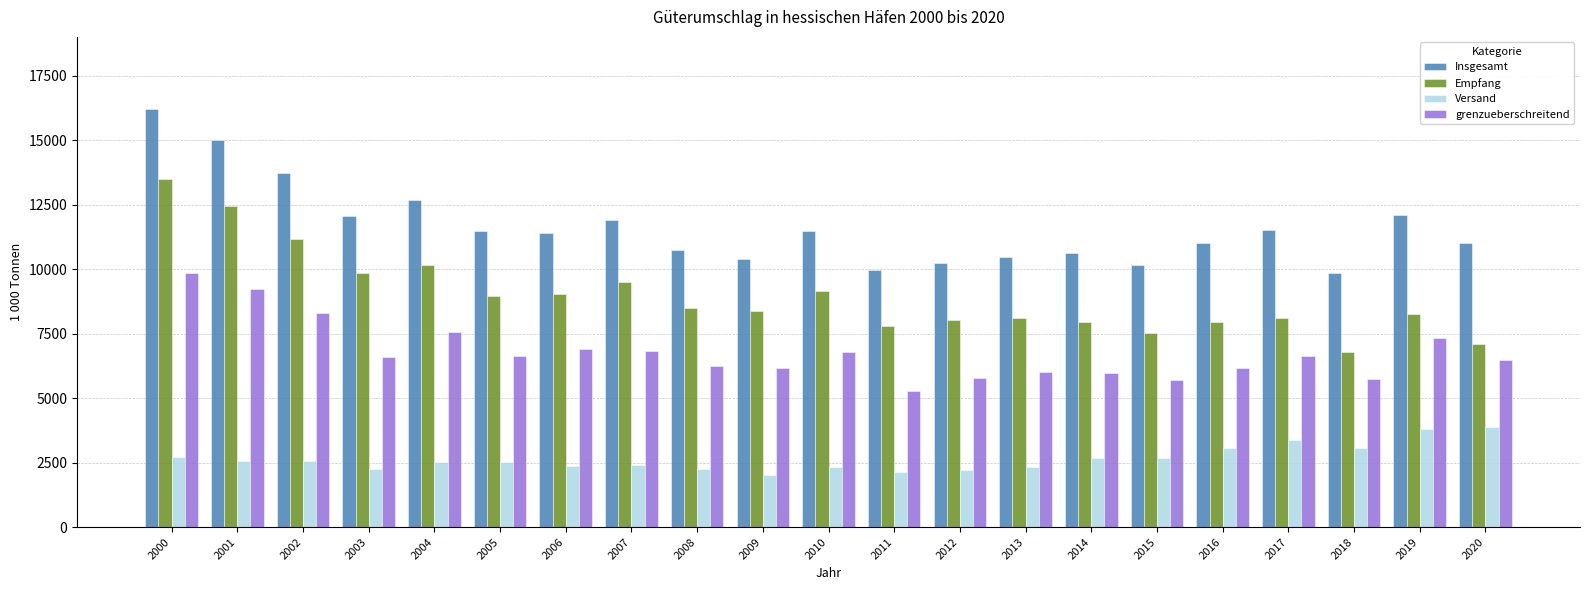

List the series in order of their overall mean, lowest first.

Versand, grenzueberschreitend, Empfang, Insgesamt